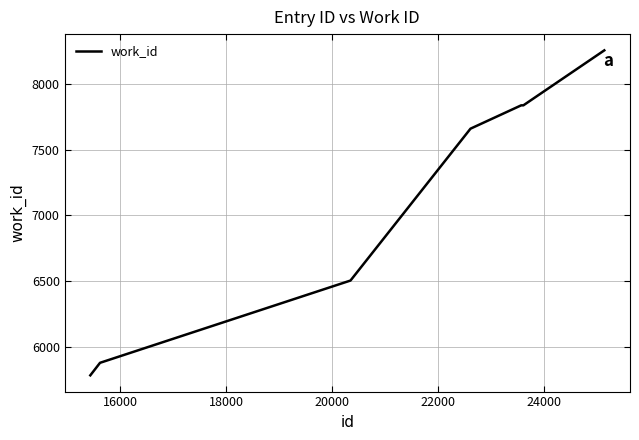

What is the greatest value displayed?

8252